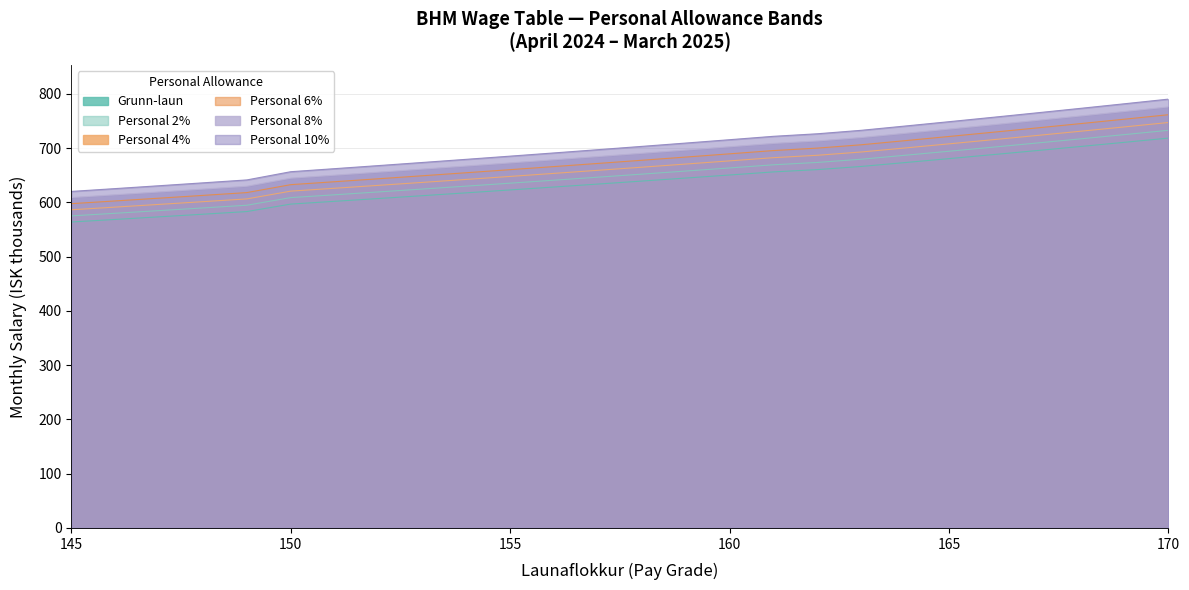

At which label does Personal 4% reach its minimum?

145